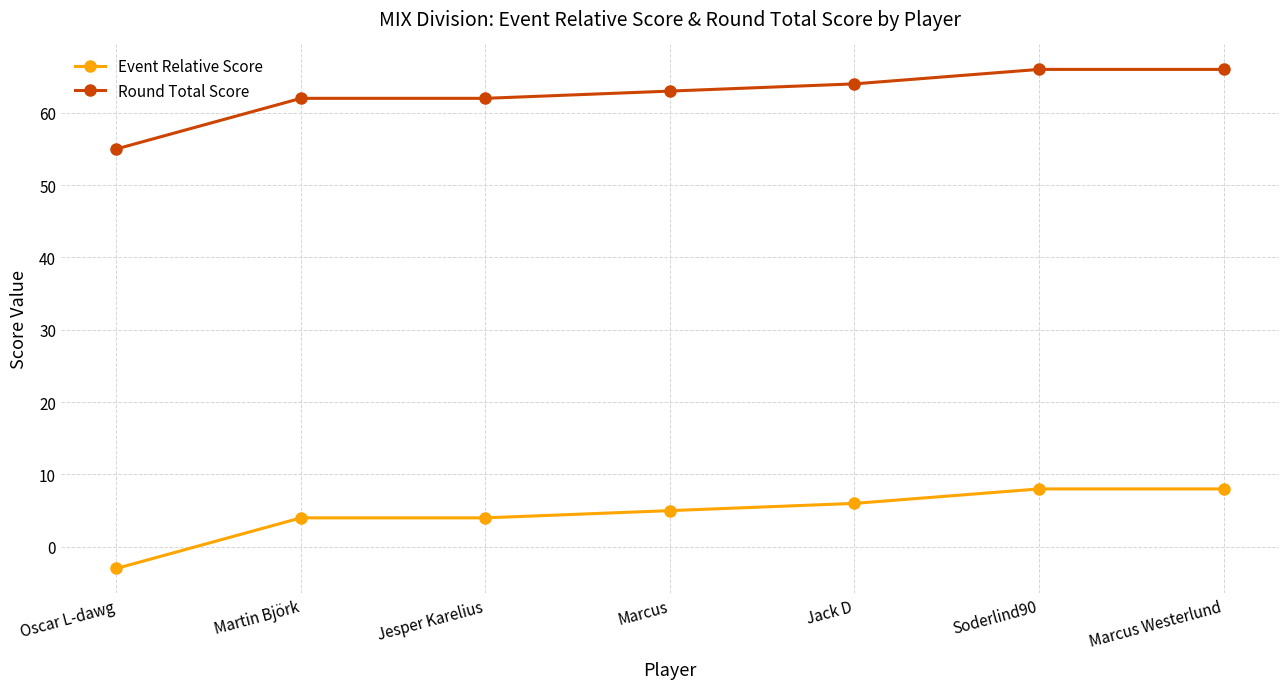

The Round Total Score series shows 95 at Marcus Westerlund. True or false?

False